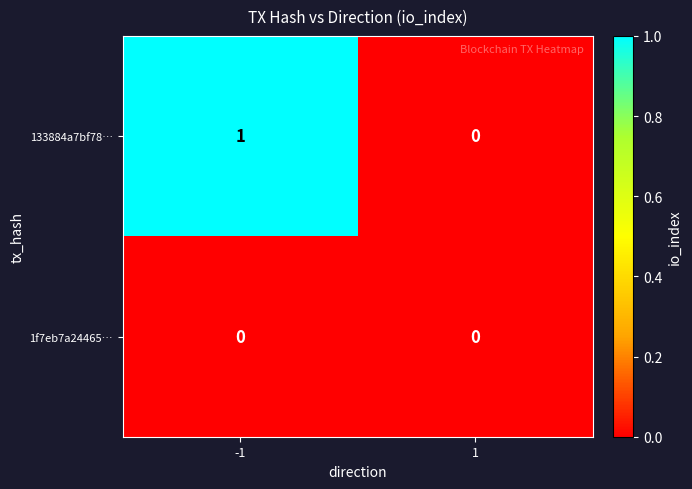

Rank the series by their maximum value, from highest to lowest.

133884a7bf78…, 1f7eb7a24465…